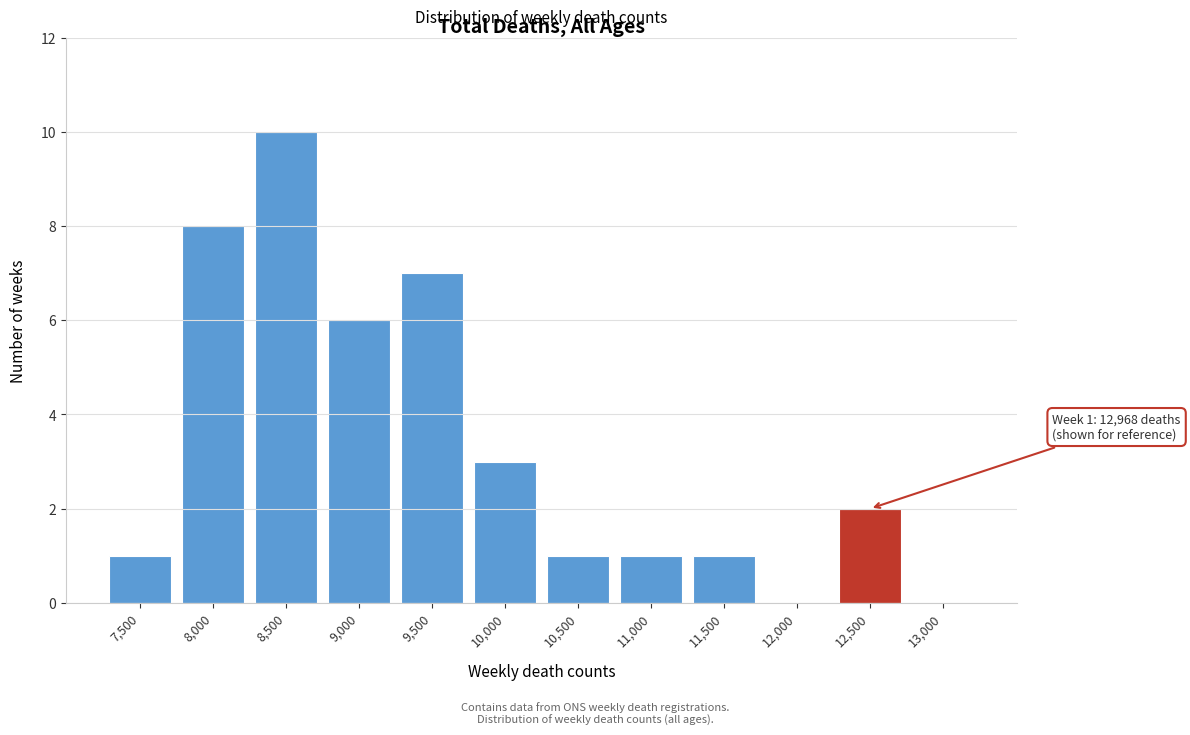

Reading left to right, extract all data points from this chart.

7,500=1	8,000=8	8,500=10	9,000=6	9,500=7	10,000=3	10,500=1	11,000=1	11,500=1	12,000=0	12,500=2	13,000=0